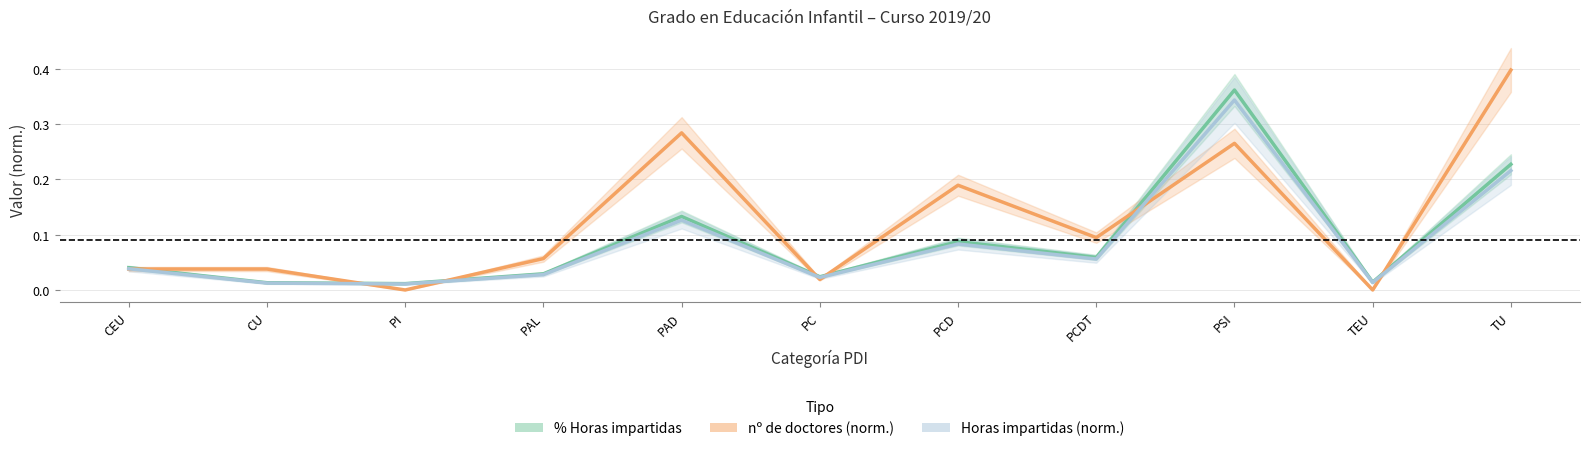

True or false: Horas impartidas (norm.) has a value of 0.0 at TEU.

False